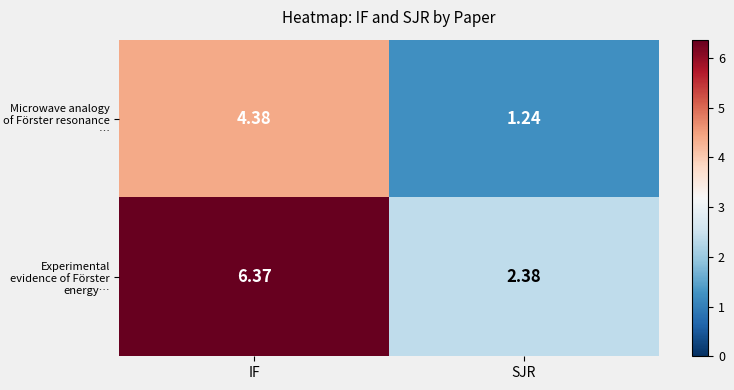

List the series in order of their peak value, lowest first.

Microwave analogy of Förster resonance …, Experimental evidence of Förster energy…